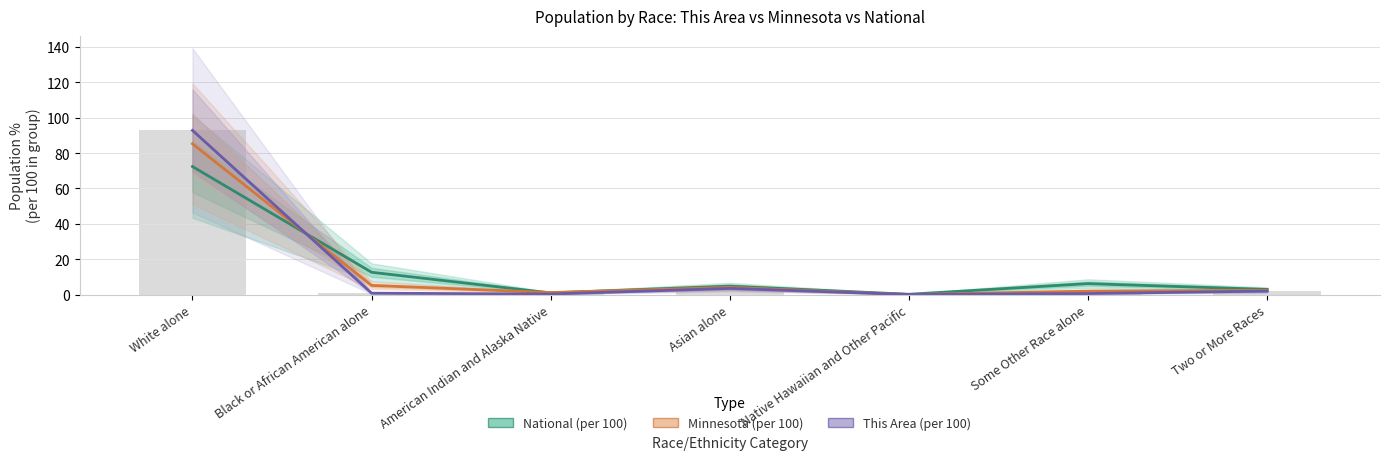

What is the spread (max minus min) of values at Native Hawaiian and Other Pacific?

0.1